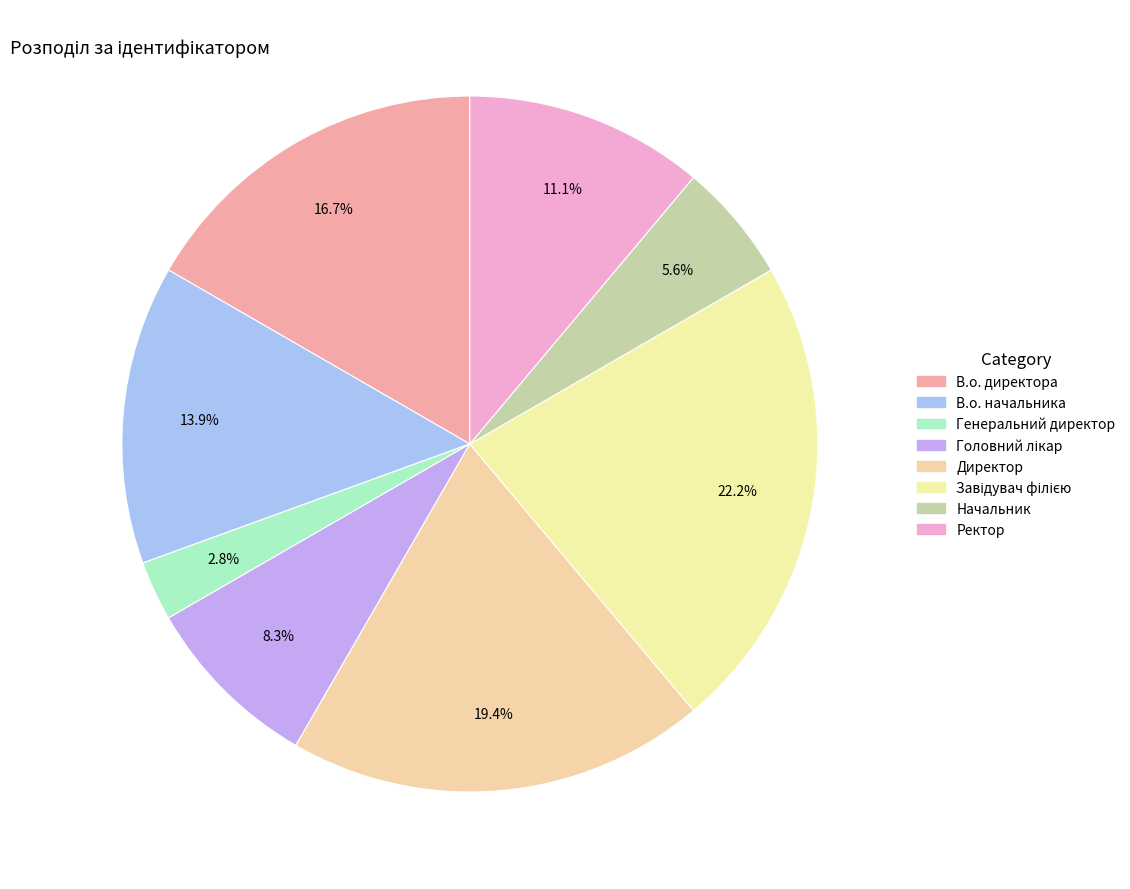

How many segments does this pie chart have?

8